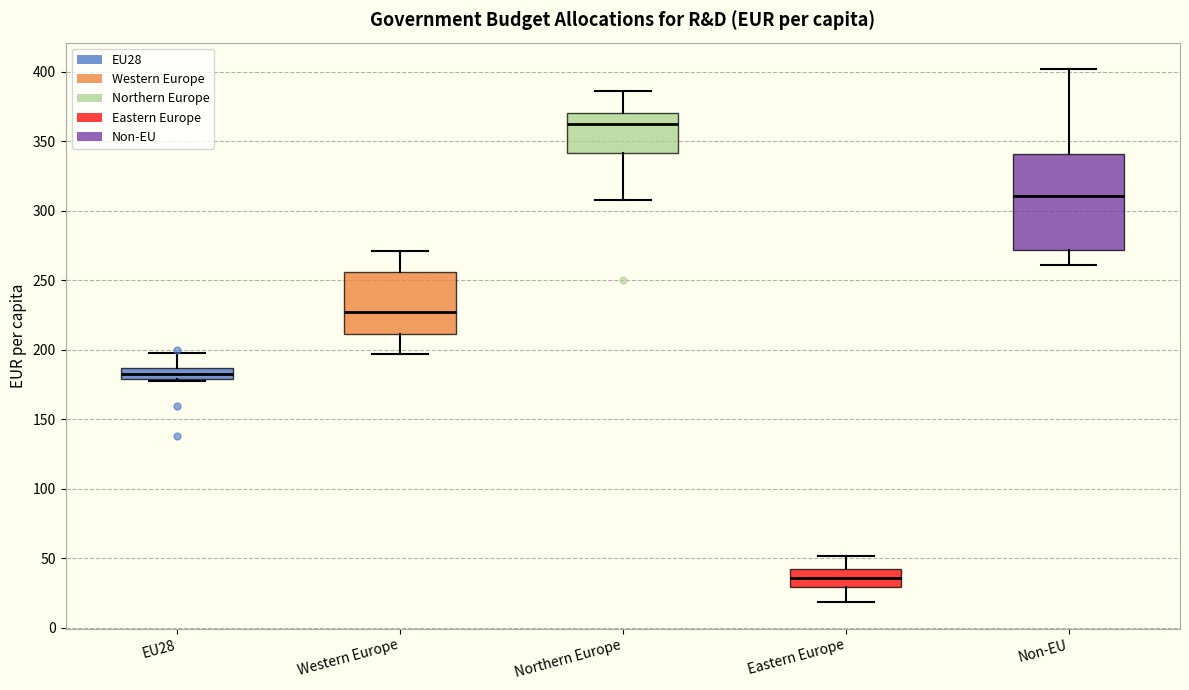

Reading left to right, read every box against the y-axis: the position of its median line, the range the box covers, and the ends of its whiskers. The values are not printed on the chart, so give them approximately, as read against the axis.

EU28: median 180 (inside the box), box 180 to 185, whiskers 180 to 200
Western Europe: median 225, box 210 to 255, whiskers 195 to 270
Northern Europe: median 365, box 340 to 370, whiskers 310 to 385
Eastern Europe: median 35, box 30 to 40, whiskers 20 to 50
Non-EU: median 310, box 270 to 340, whiskers 260 to 400